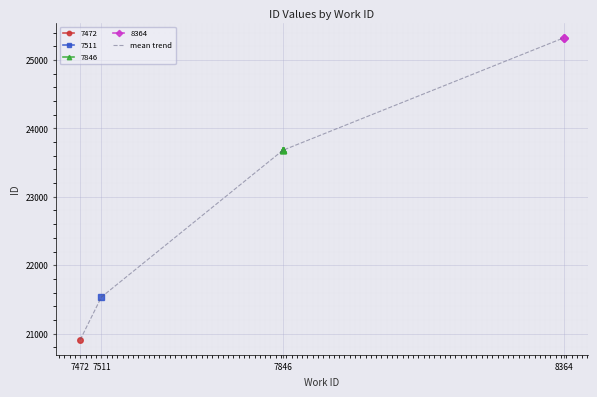

What is the minimum value shown in the chart?

20911.0